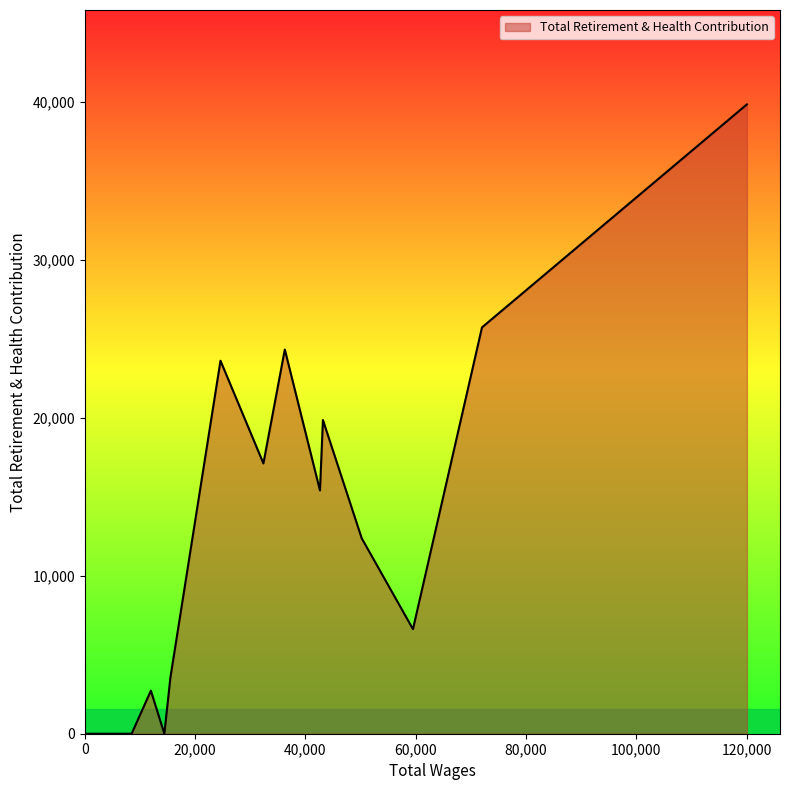

What is the greatest value displayed?

39839